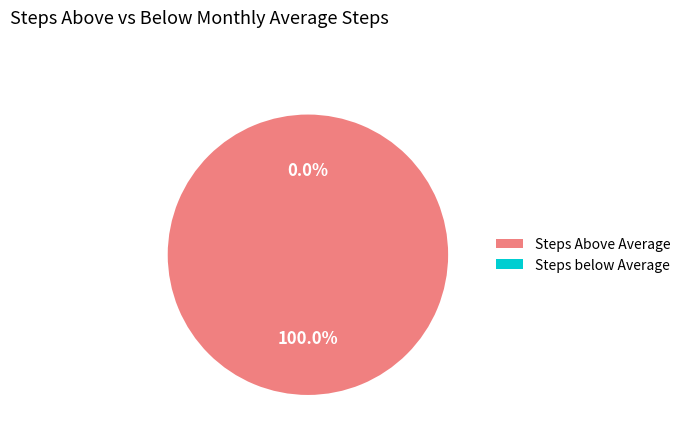

Is 3 the majority of the pie?

No